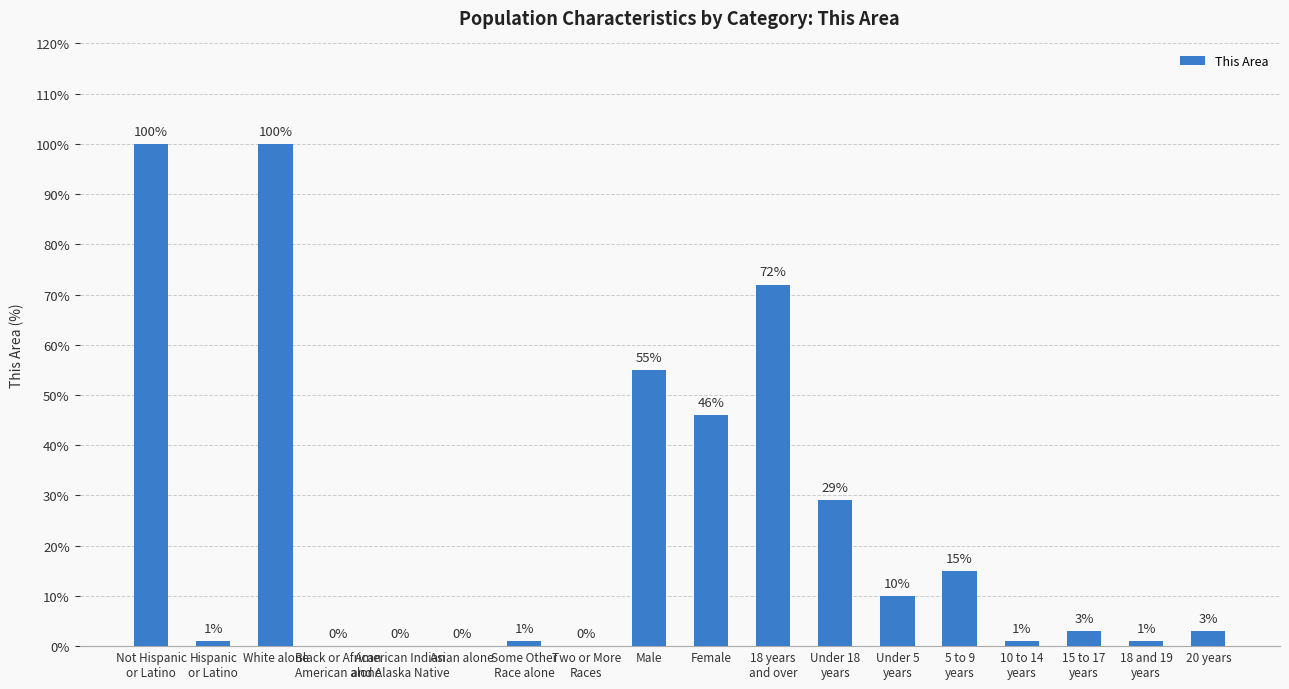

True or false: the data shows 25 at 5 to 9
years.

False